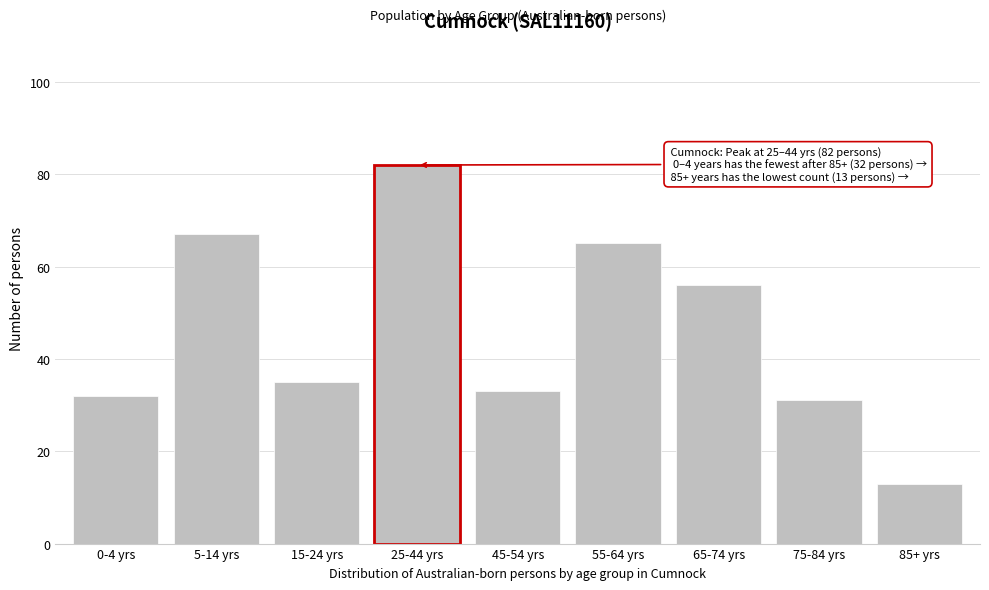

Reading left to right, list all the values displayed in this chart.

32	67	35	82	33	65	56	31	13